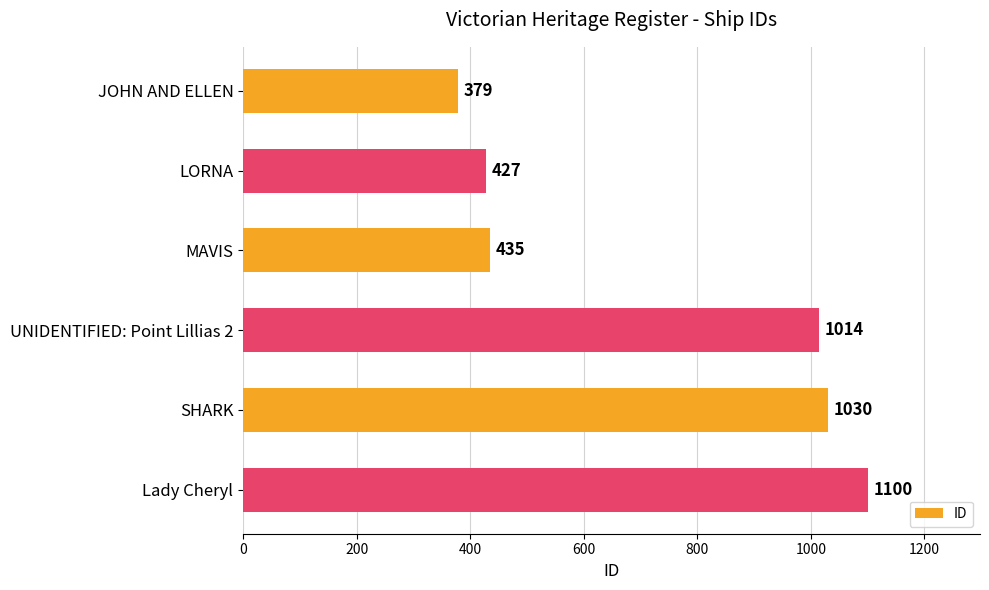

Which category has the highest value across all series?

Lady Cheryl